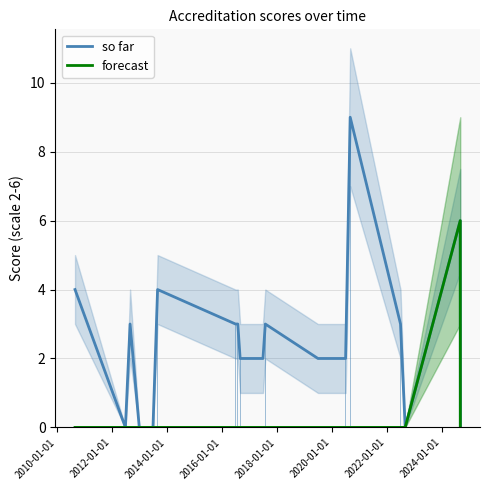

What is the maximum value for so far?

9